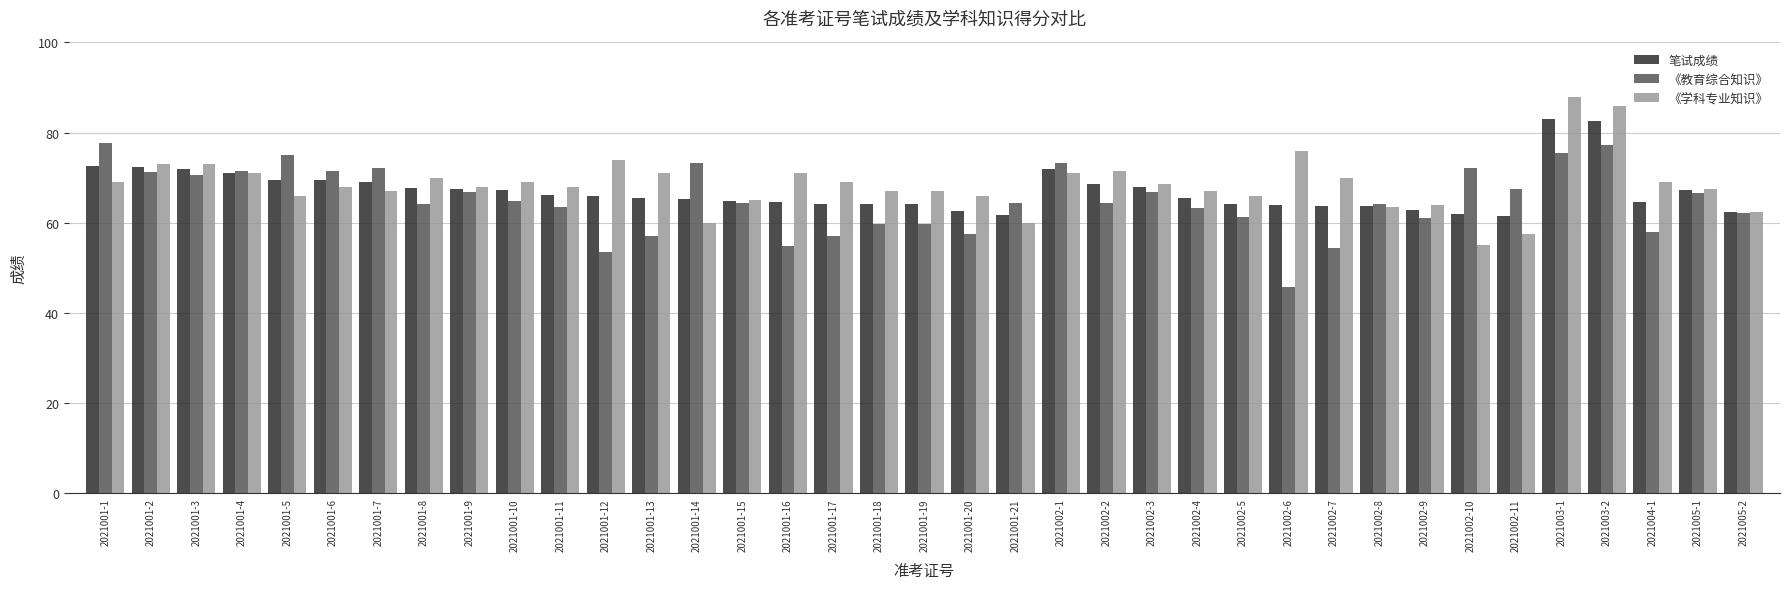

How many bars are there in total?

111